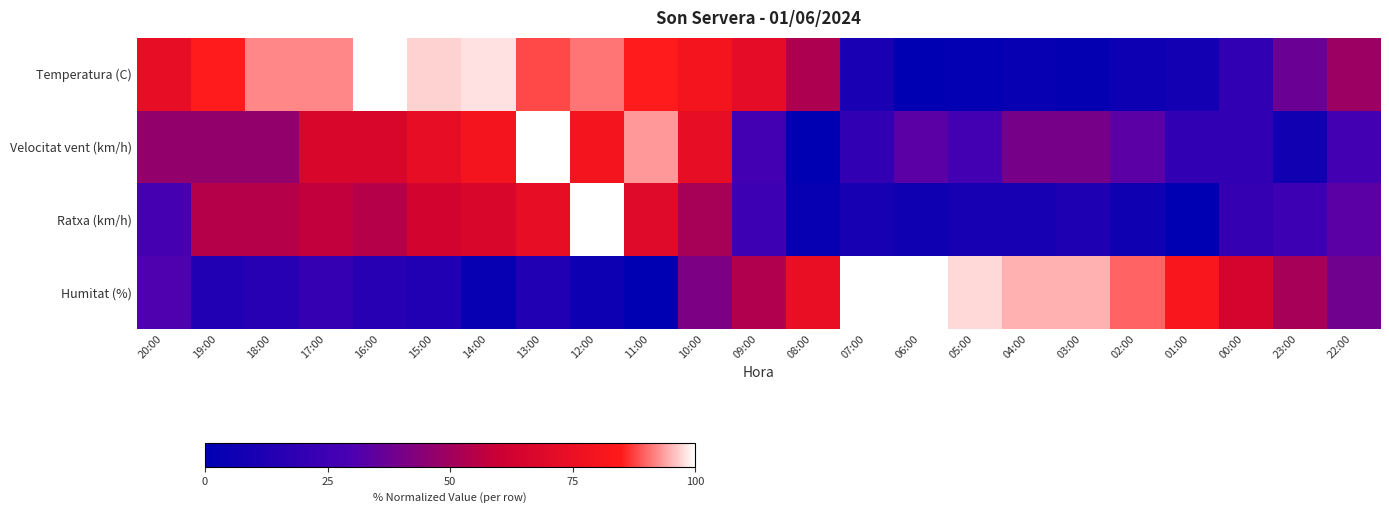

What is the greatest value displayed?

100.0